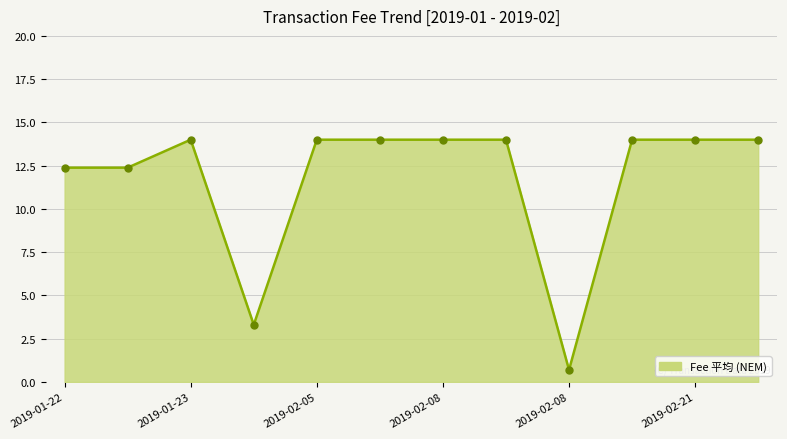

How many lines are shown in the chart?

1